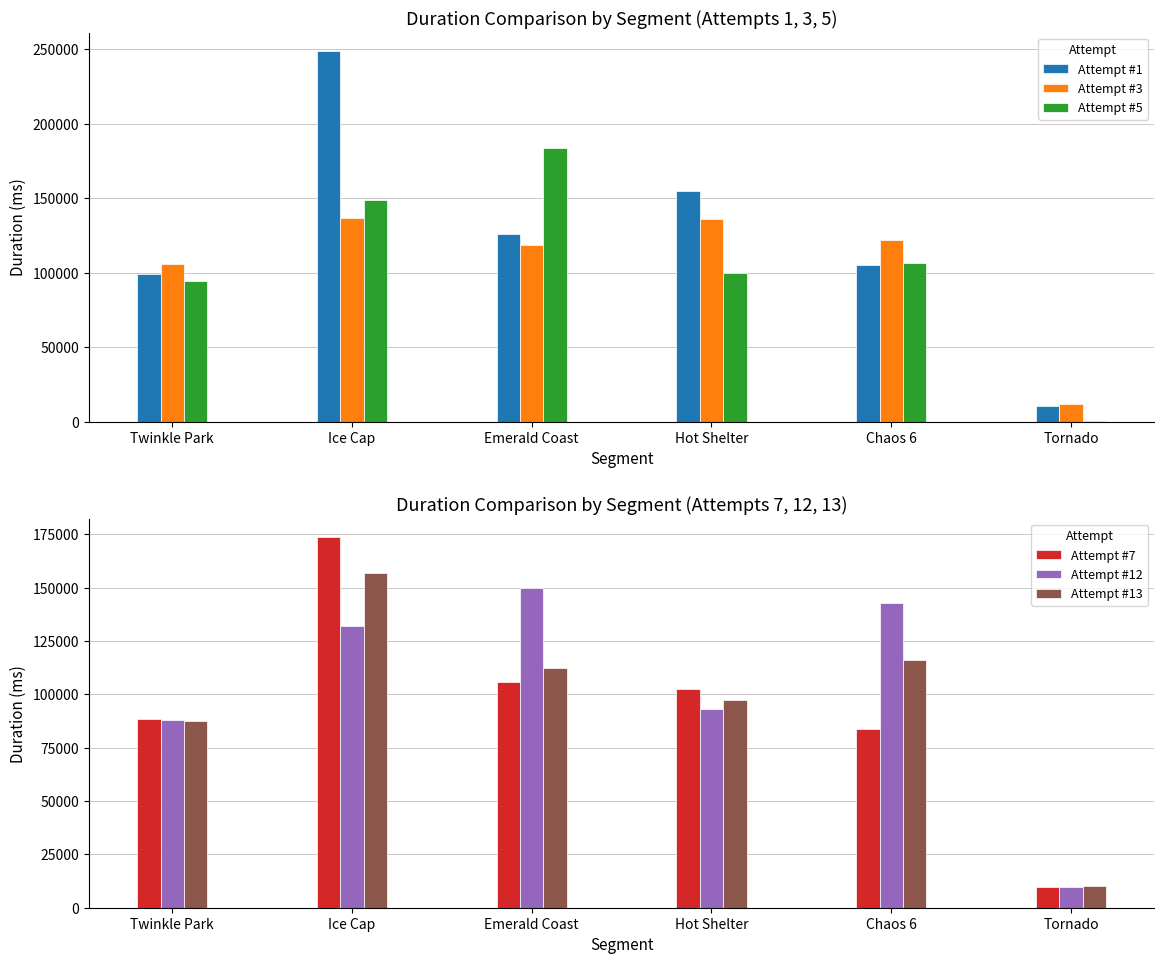

Reading left to right, transcribe all the data shown in this chart.

Attempt #1: Twinkle Park=99257	Ice Cap=248673	Emerald Coast=126163	Hot Shelter=155021	Chaos 6=105447	Tornado=10576
Attempt #3: Twinkle Park=105922	Ice Cap=136982	Emerald Coast=118311	Hot Shelter=135905	Chaos 6=122029	Tornado=11732
Attempt #5: Twinkle Park=94634	Ice Cap=148828	Emerald Coast=183689	Hot Shelter=99645	Chaos 6=106237	Tornado=653
Attempt #7: Twinkle Park=88551	Ice Cap=173661	Emerald Coast=105901	Hot Shelter=102399	Chaos 6=83902	Tornado=9499
Attempt #12: Twinkle Park=87822	Ice Cap=132005	Emerald Coast=149731	Hot Shelter=93246	Chaos 6=142866	Tornado=9767
Attempt #13: Twinkle Park=87545	Ice Cap=156760	Emerald Coast=112226	Hot Shelter=97276	Chaos 6=116119	Tornado=10278